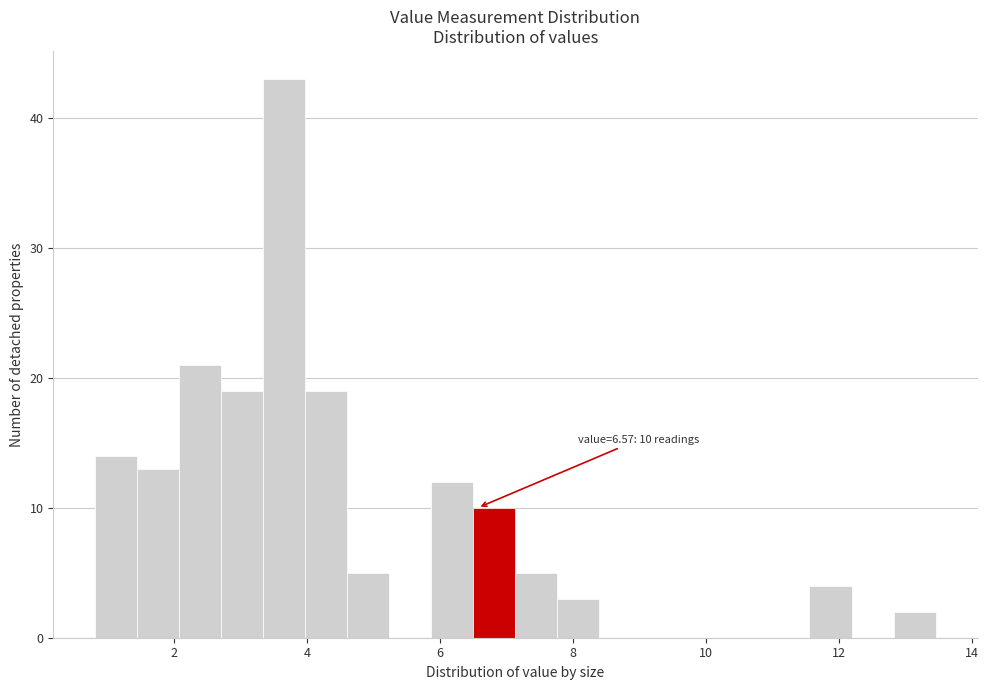

Read against the x-axis, roughly where is the centre of the tallest bar?

3.6